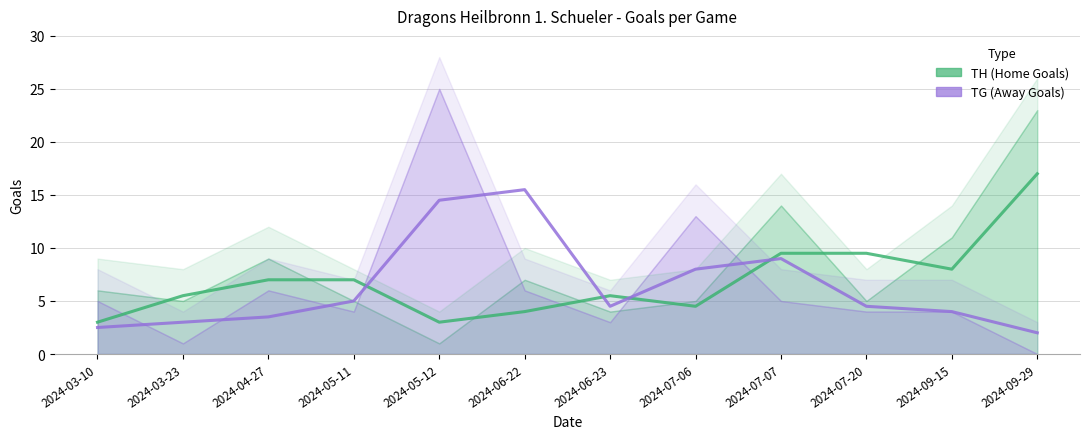

At which category does TH (Home Goals) reach its first local valley?

2024-05-12